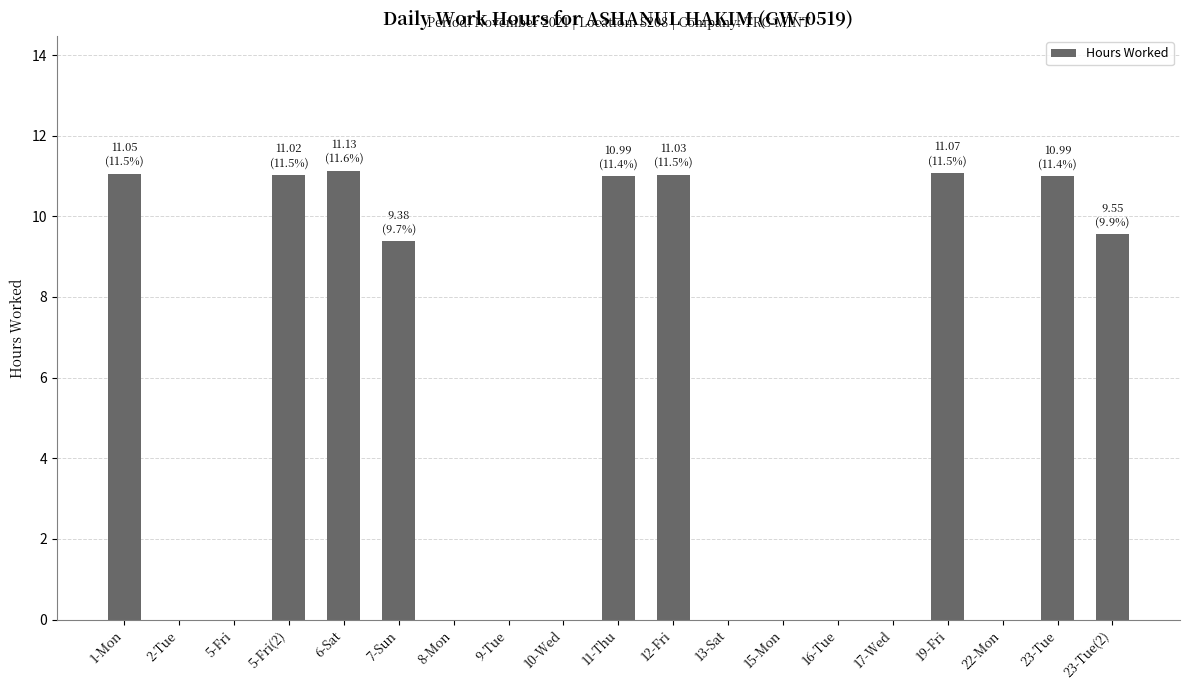

Between 6-Sat and 5-Fri, which is larger?

6-Sat